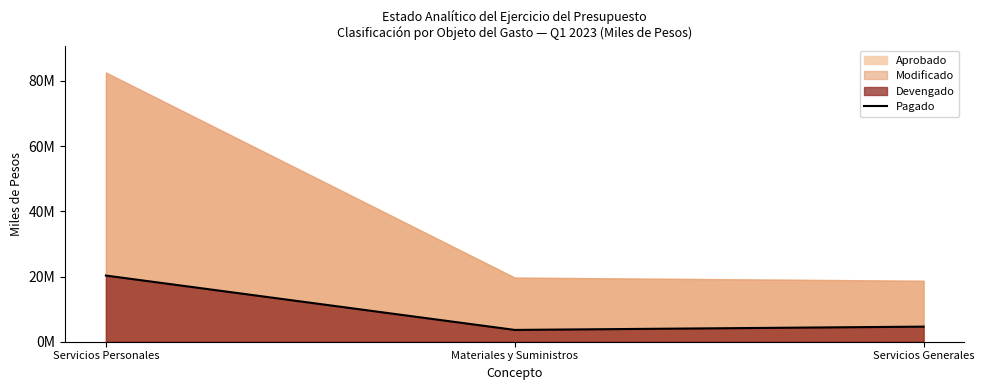

What is the change in value from Servicios Personales to Materiales y Suministros?

-16678589.4